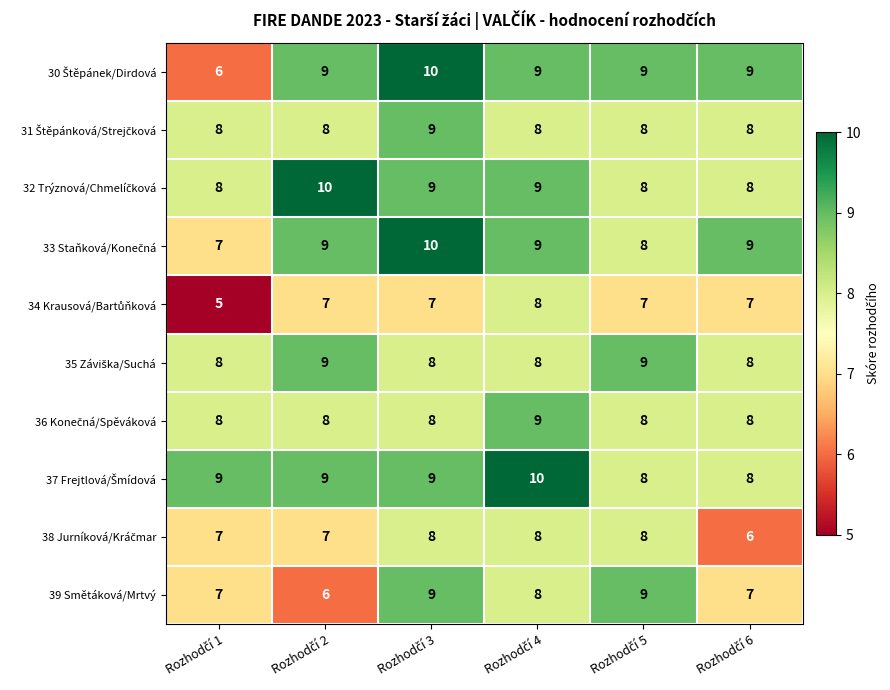

What is the greatest value displayed?

10